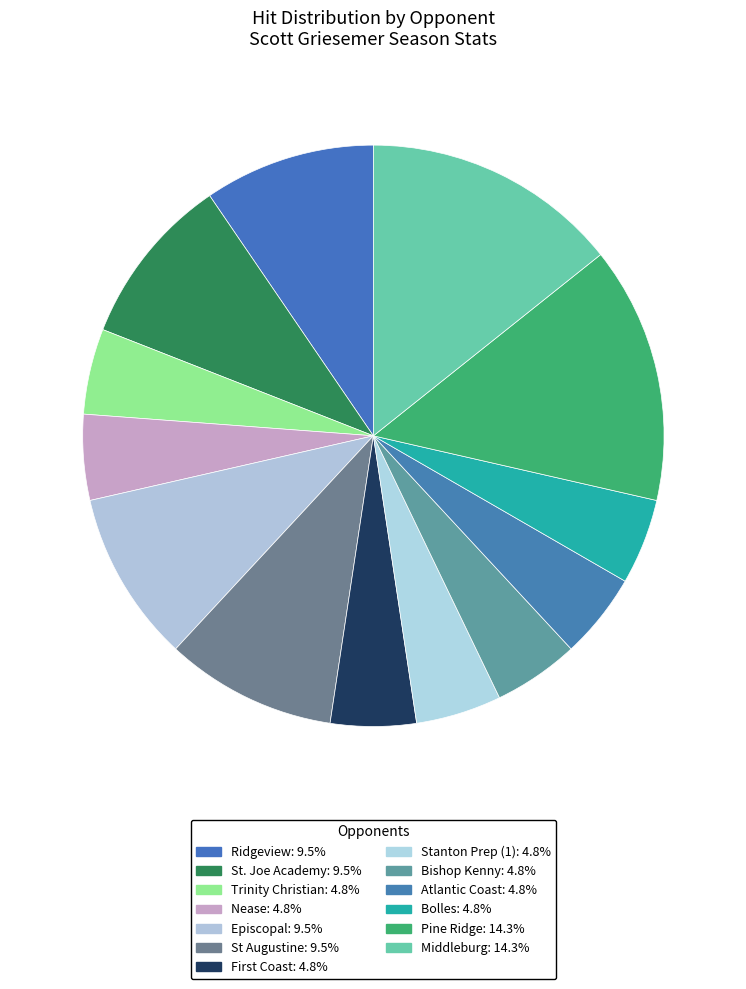

How many slices are in this pie chart?

13